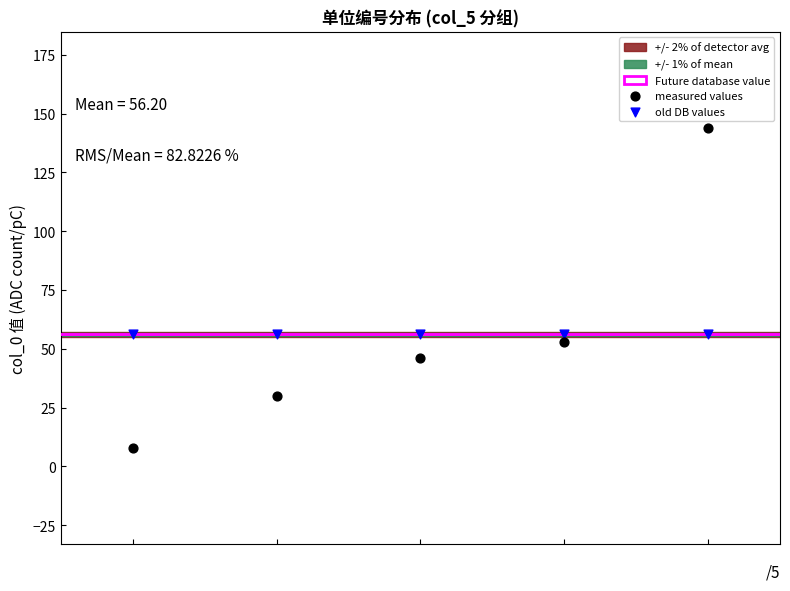

Across all data points, what is the average Y value?

56.2